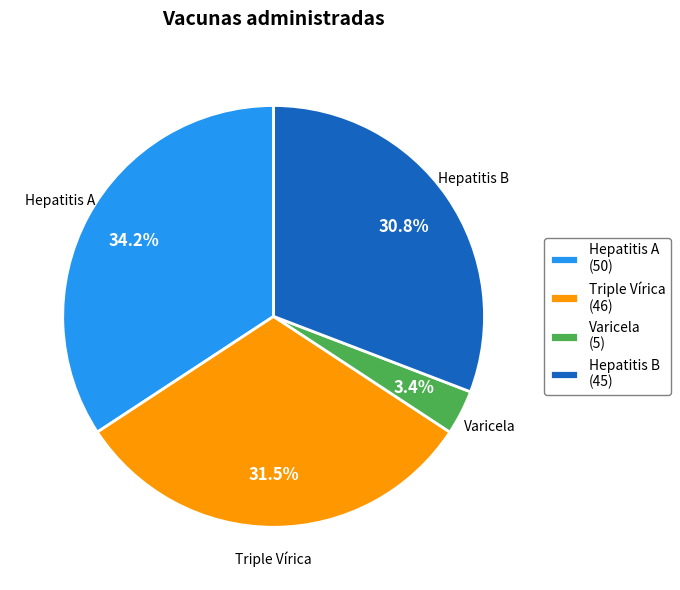

Rank the categories by value from highest to lowest.

Hepatitis A, Triple Vírica, Hepatitis B, Varicela